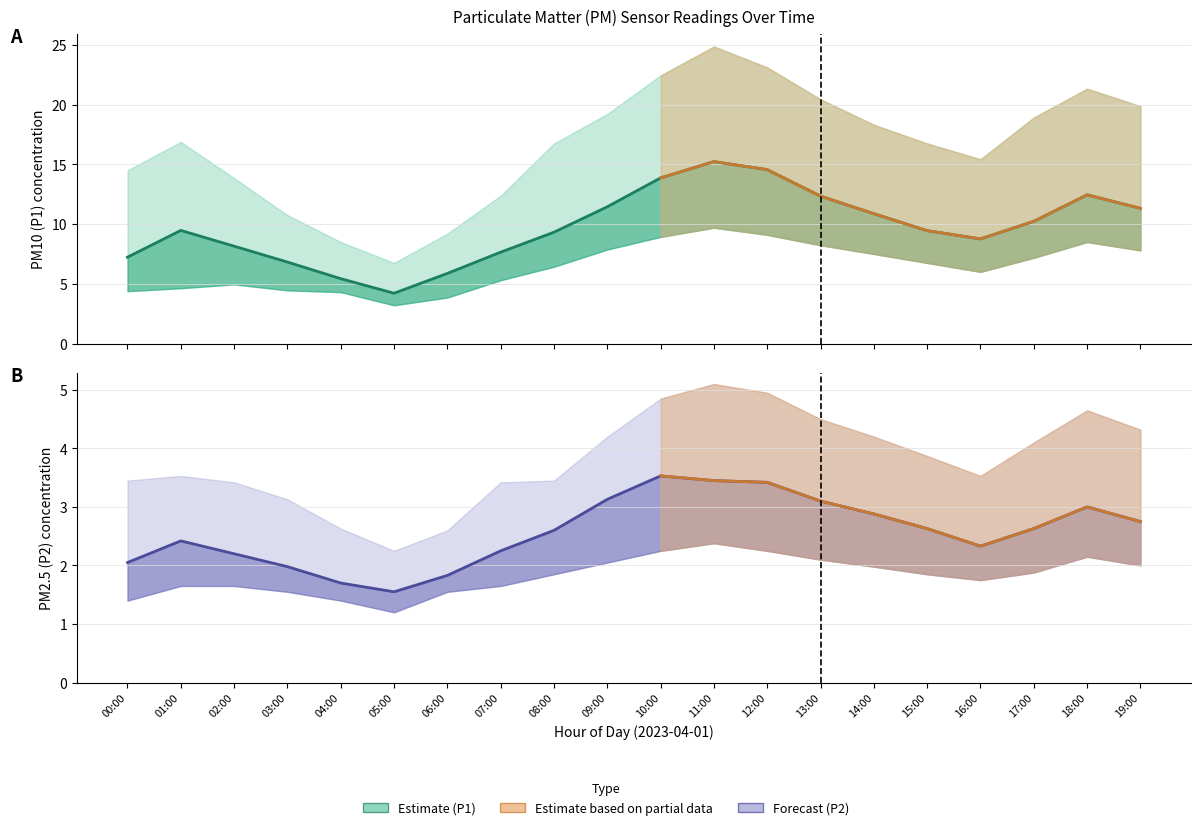

In P1_lower, how many points are higher than both neighbors (excluding endpoints)?

3